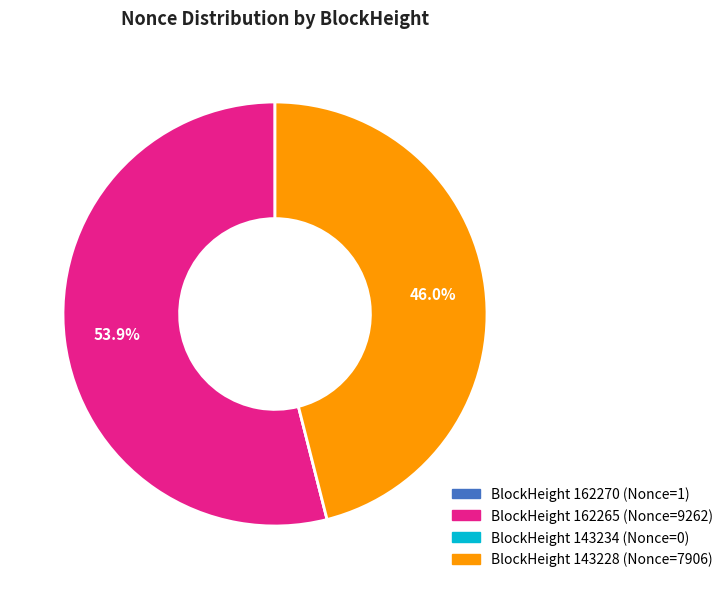

Is there a majority slice in this chart?

Yes